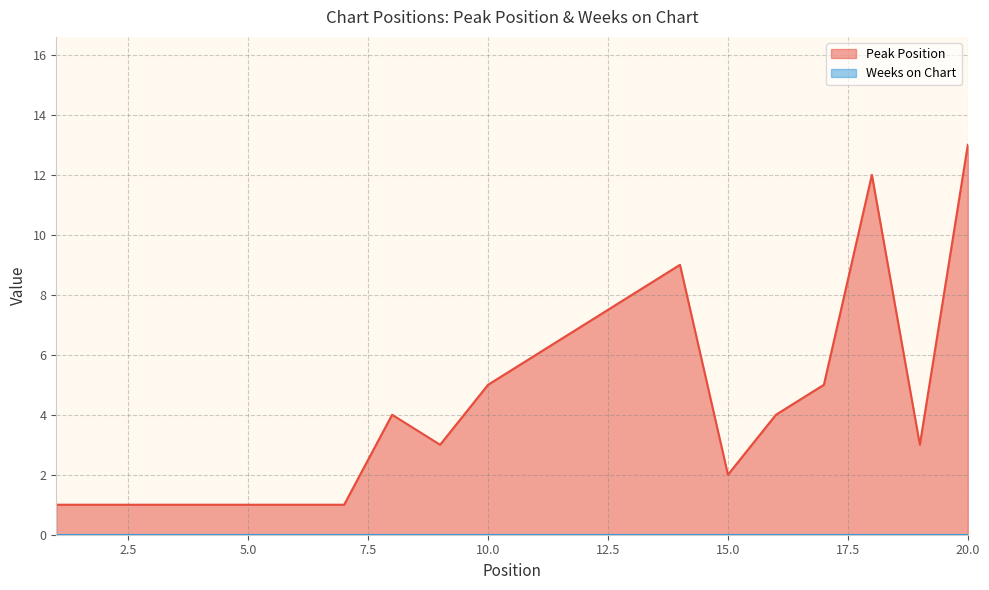

List the labels in order of value, largest first.

20, 18, 14, 13, 12, 11, 10, 17, 8, 16, 9, 19, 15, 1, 2, 3, 4, 5, 6, 7